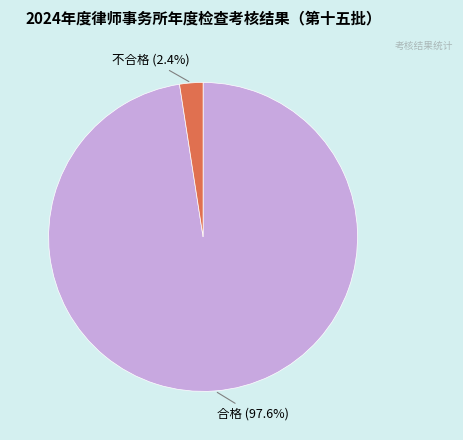

Is there a majority slice in this chart?

Yes